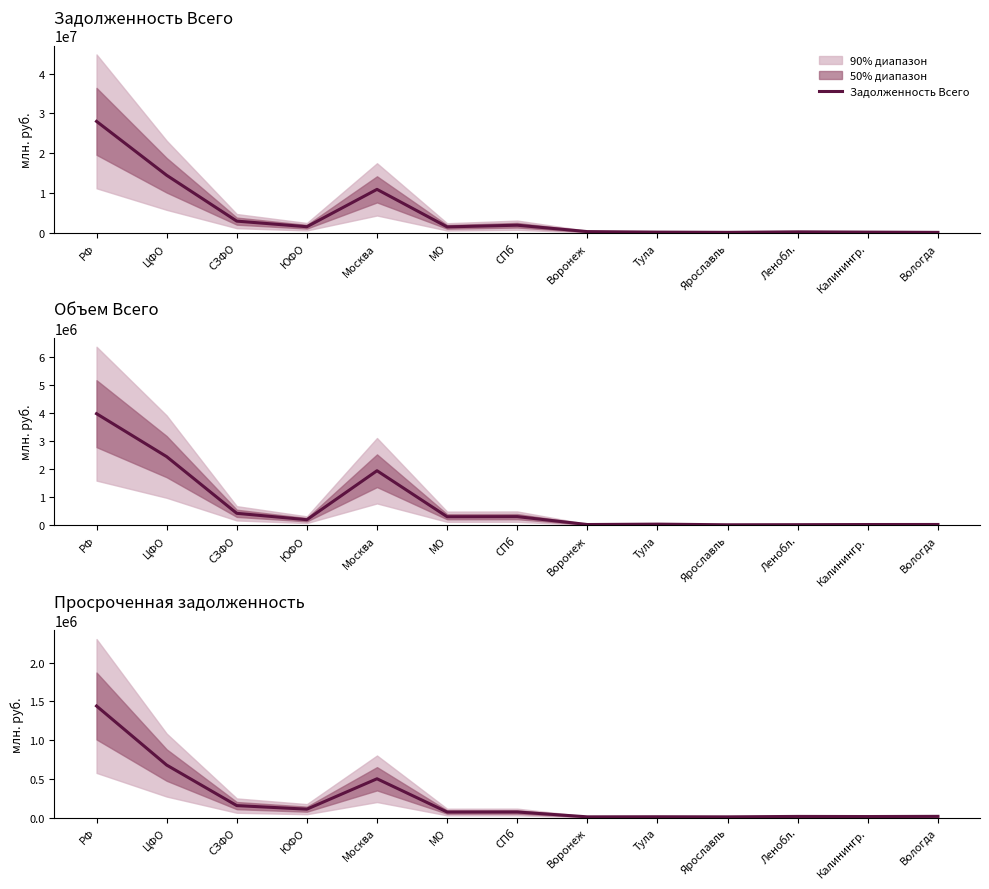

Where does the Задолженность Всего series first go above 1519973?

РФ